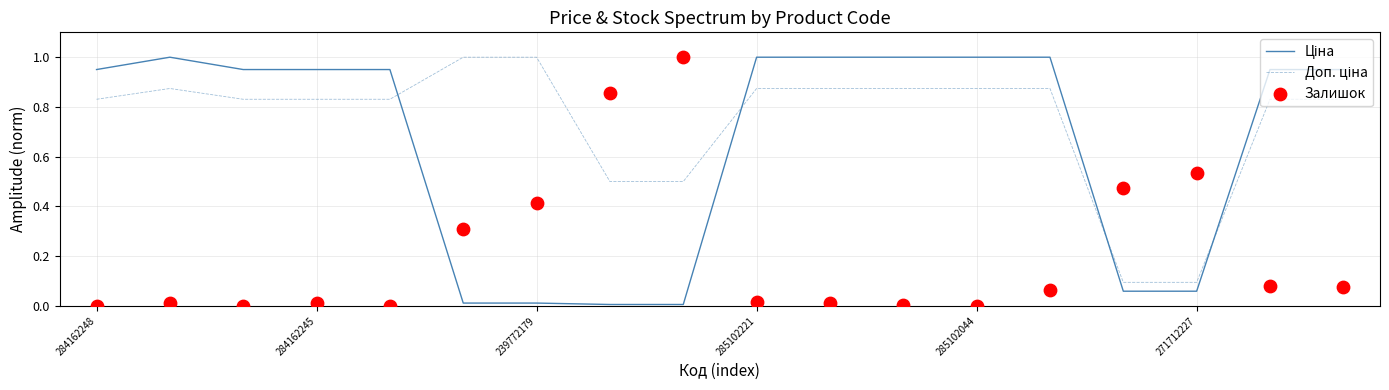

What is the total value across all series at 13?

1.9